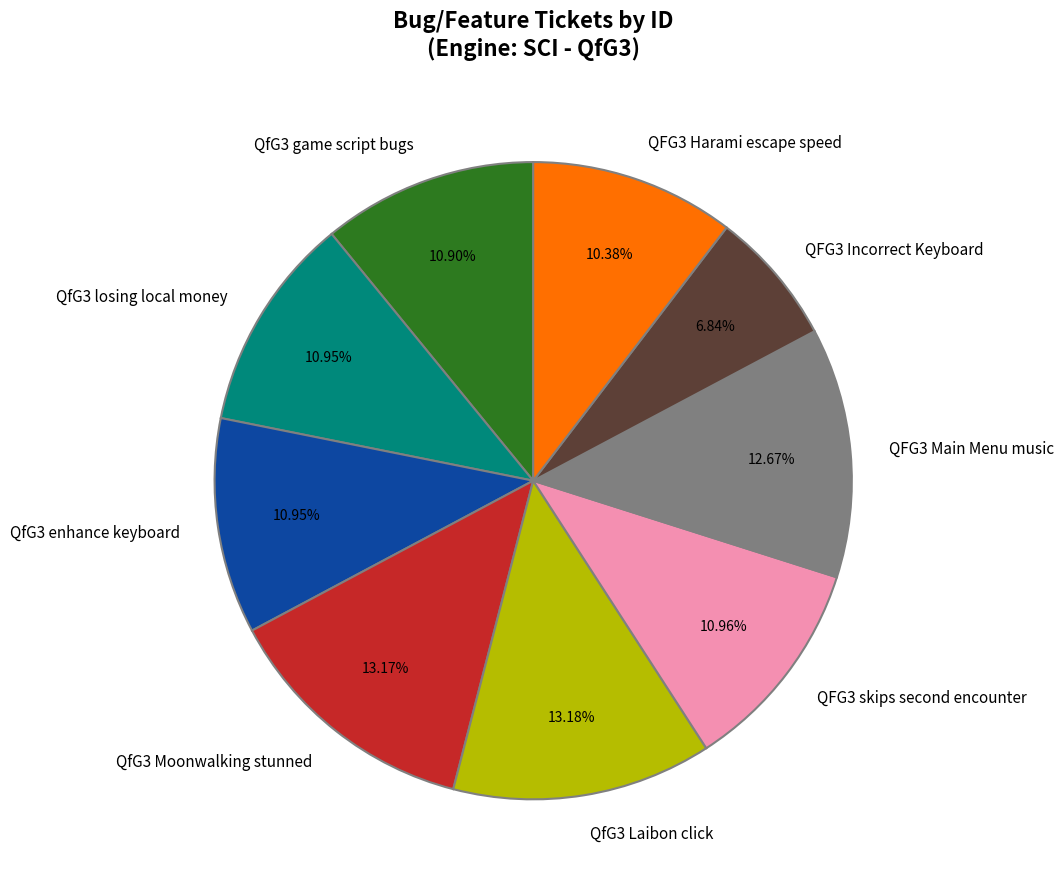

How much of the chart is everything except QFG3 Incorrect Keyboard?

93.2%